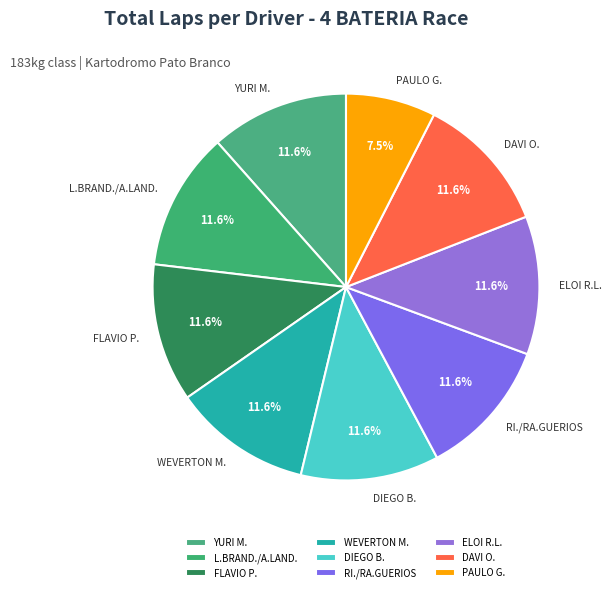

What is the ratio of the value at DAVI O. to the value at PAULO G.?

1.5